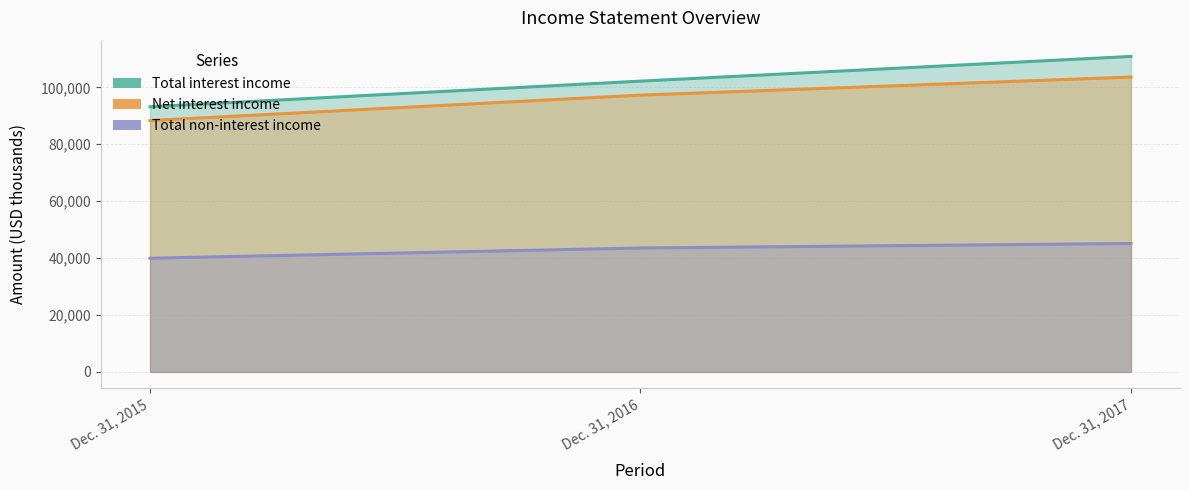

Count the number of categories in the chart.

3